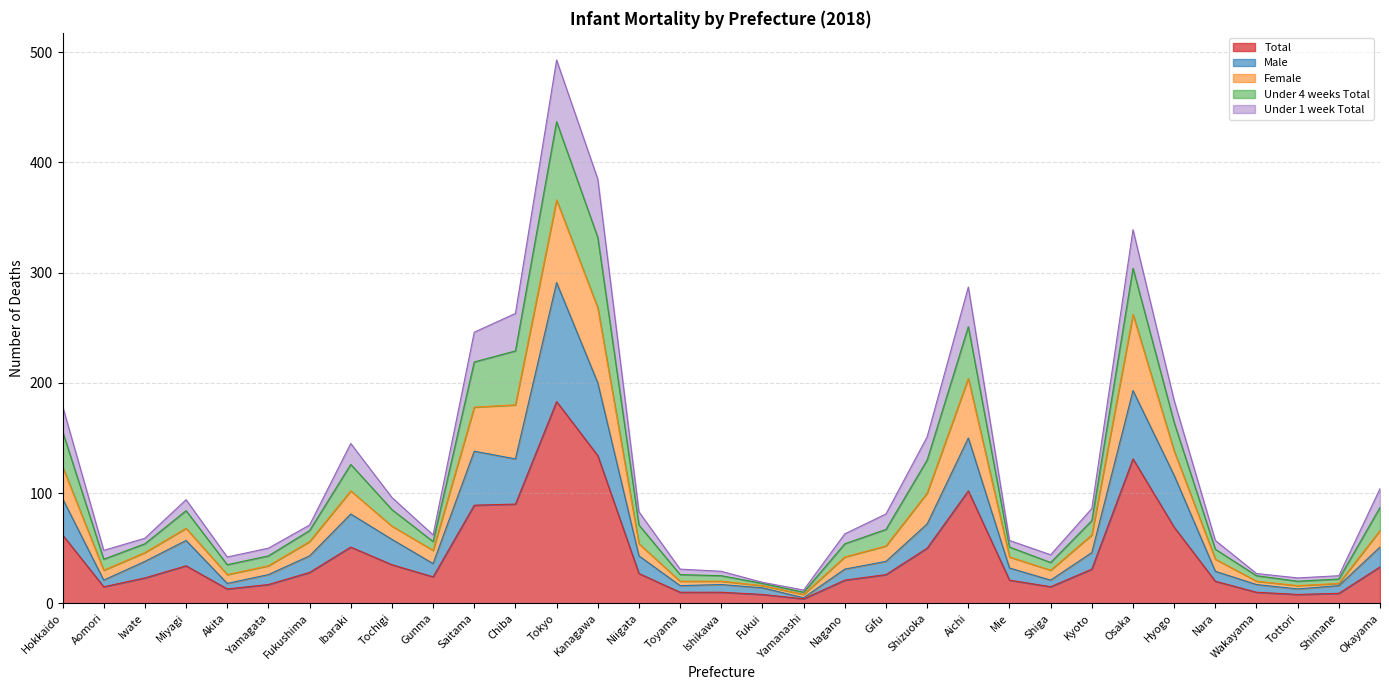

What is the label of the 26th point from the right?

Ibaraki